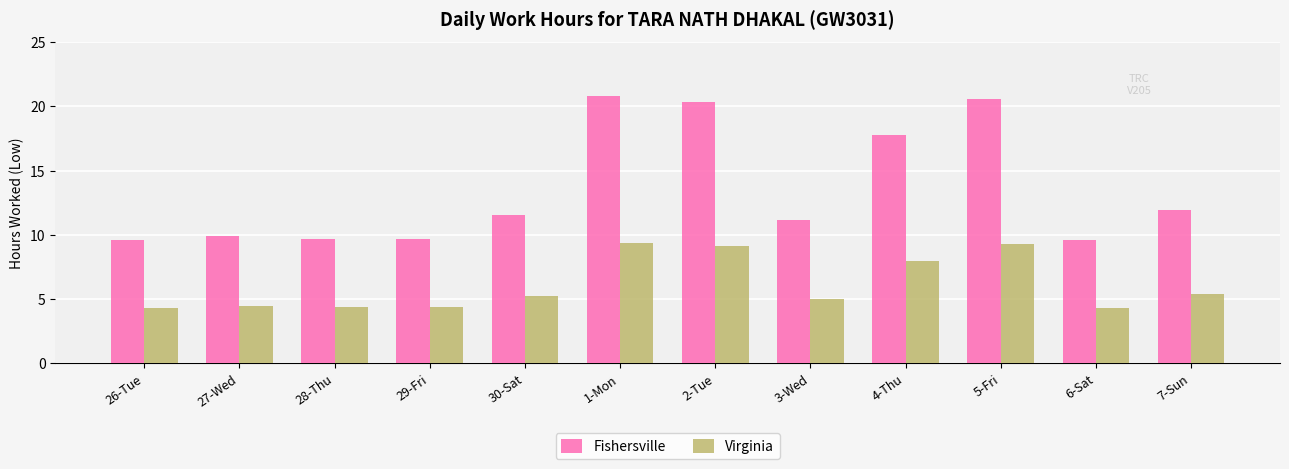

What is the minimum value shown in the chart?

4.3